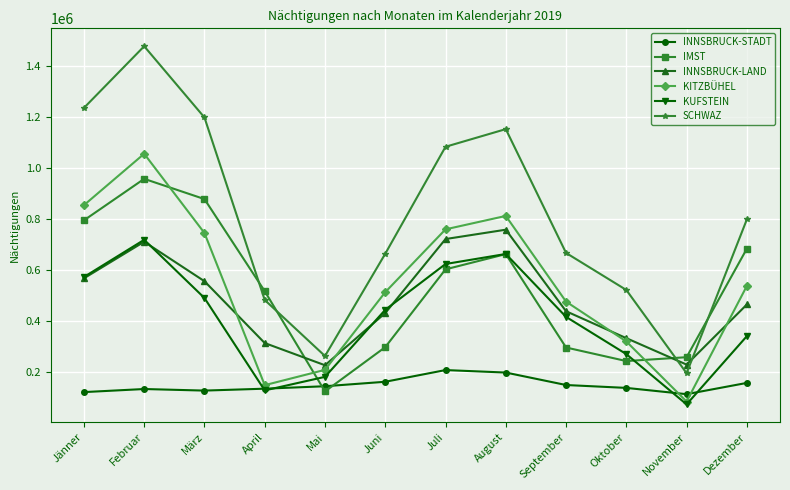

Which series changed the most between Juli and Oktober?

SCHWAZ